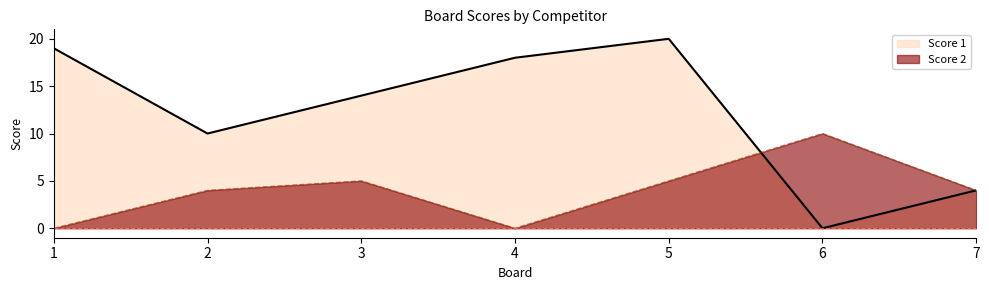

Reading left to right, extract all data points from this chart.

Score 1: 19	10	14	18	20	0	4
Score 2: 0	4	5	0	5	10	4